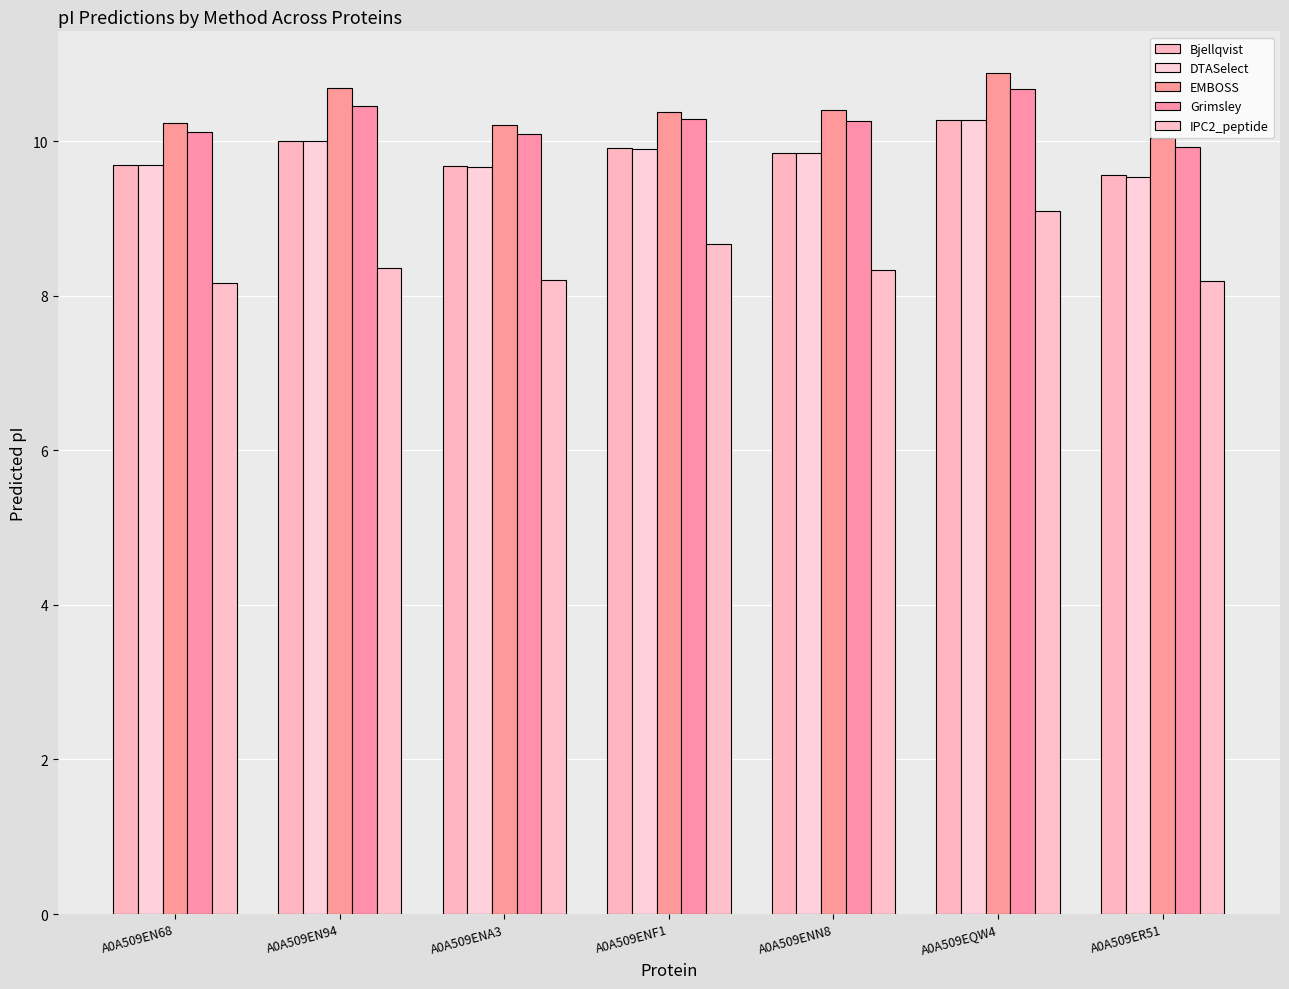

Rank the categories by Bjellqvist value from highest to lowest.

A0A509EQW4, A0A509EN94, A0A509ENF1, A0A509ENN8, A0A509EN68, A0A509ENA3, A0A509ER51